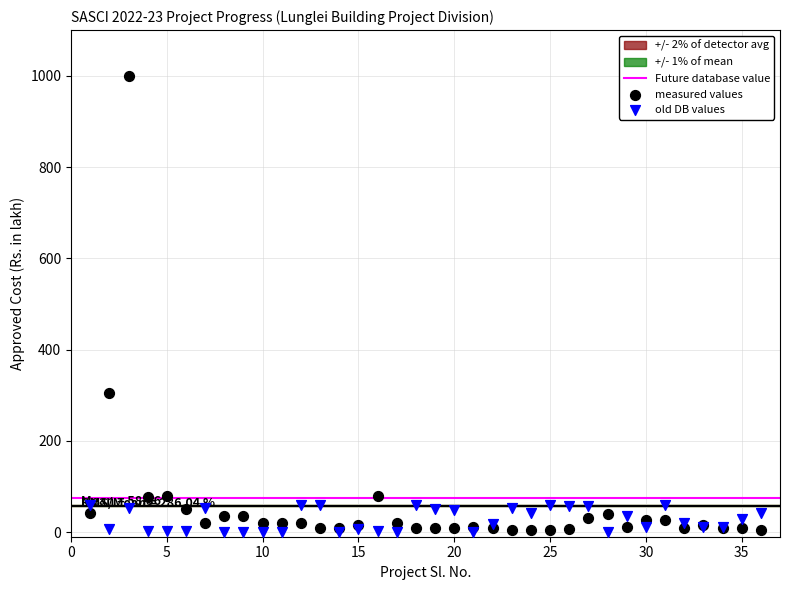

What is the X range (max minus min) for the scatter plot?

35.0